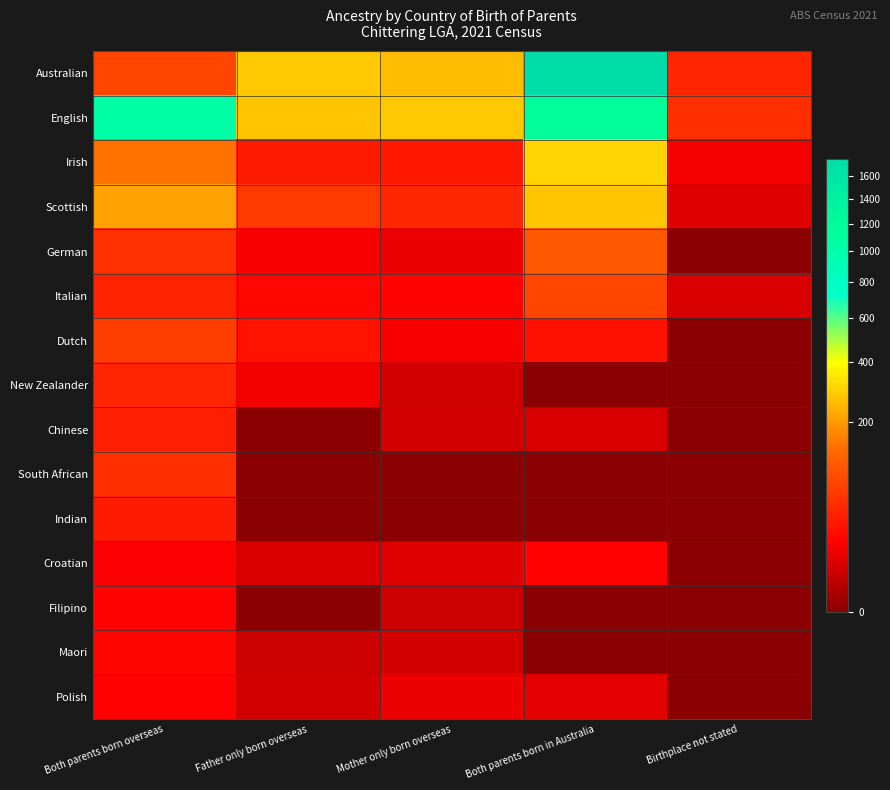

Count the number of data series in this chart.

15